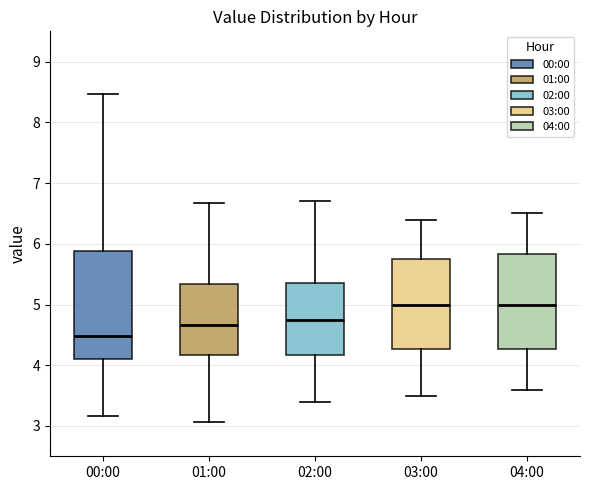

Reading left to right, read every box against the y-axis: the position of its median line, the range the box covers, and the ends of its whiskers. The values are not printed on the chart, so give them approximately, as read against the axis.

00:00: median 4.5, box 4.1 to 5.9, whiskers 3.2 to 8.5
01:00: median 4.7, box 4.2 to 5.3, whiskers 3.1 to 6.7
02:00: median 4.8, box 4.2 to 5.4, whiskers 3.4 to 6.7
03:00: median 5.0, box 4.3 to 5.8, whiskers 3.5 to 6.4
04:00: median 5.0, box 4.3 to 5.8, whiskers 3.6 to 6.5